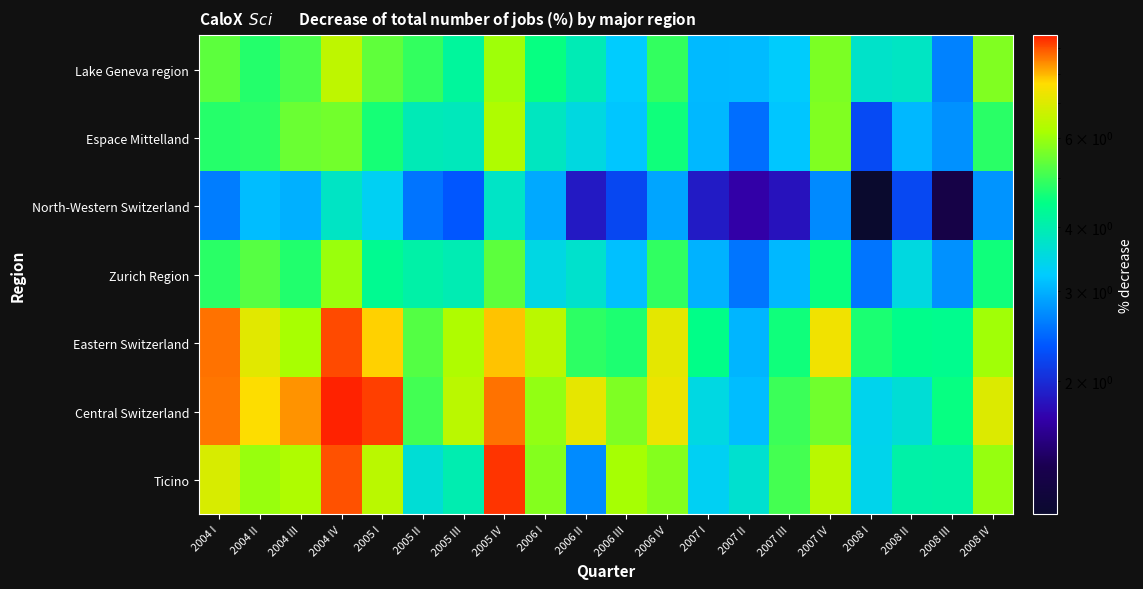

Which series has the widest spread of values?

Ticino